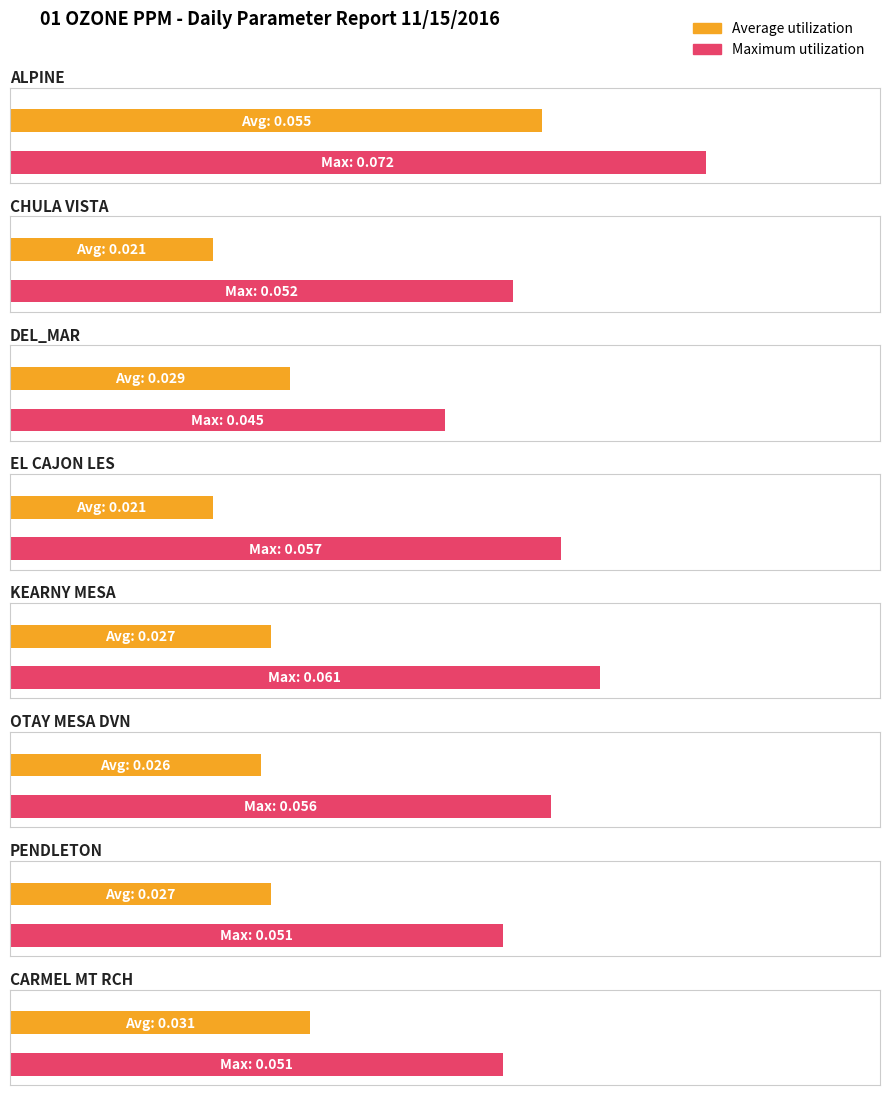

The Avg series shows 0.0 at OTAY MESA DVN. True or false?

True